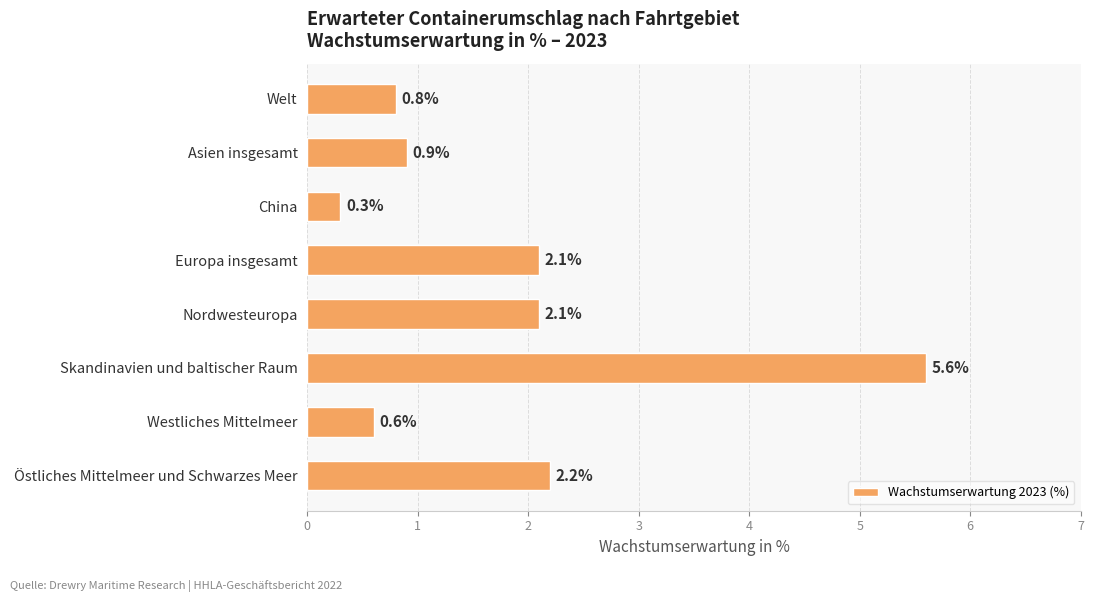

What is the change in value from Nordwesteuropa to Östliches Mittelmeer und Schwarzes Meer?

+0.1